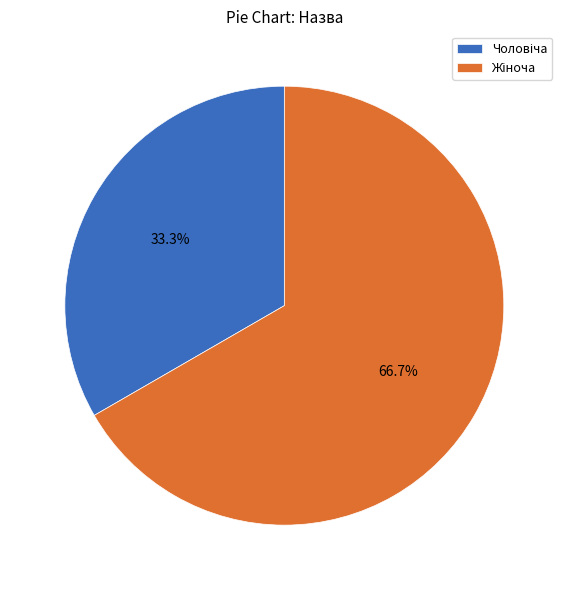

Does any single category account for the majority?

Yes